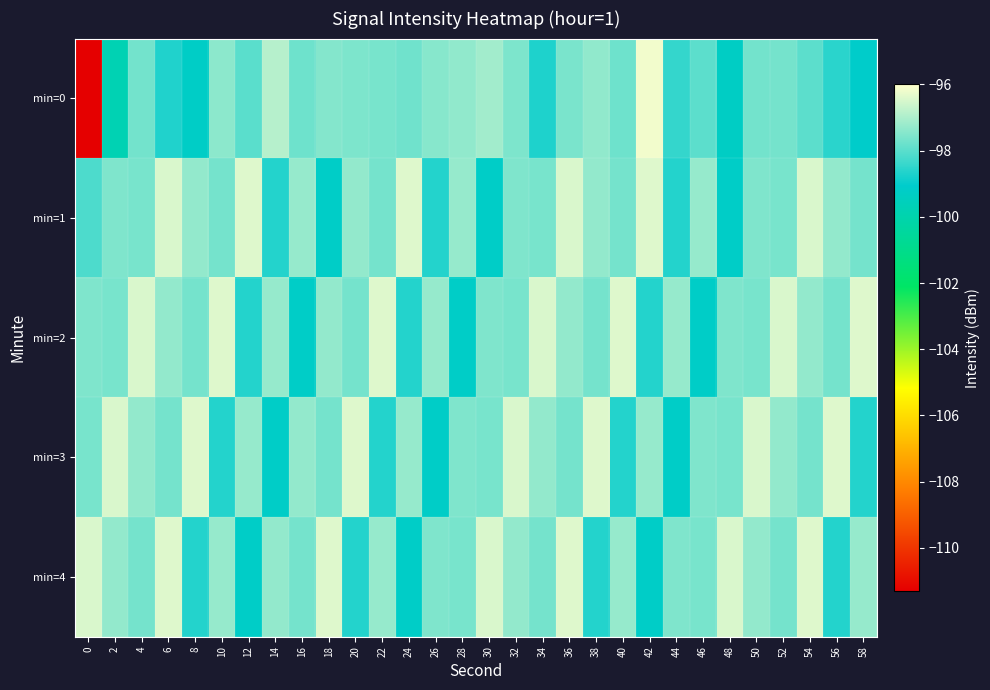

Which label corresponds to the largest value in the chart?

42